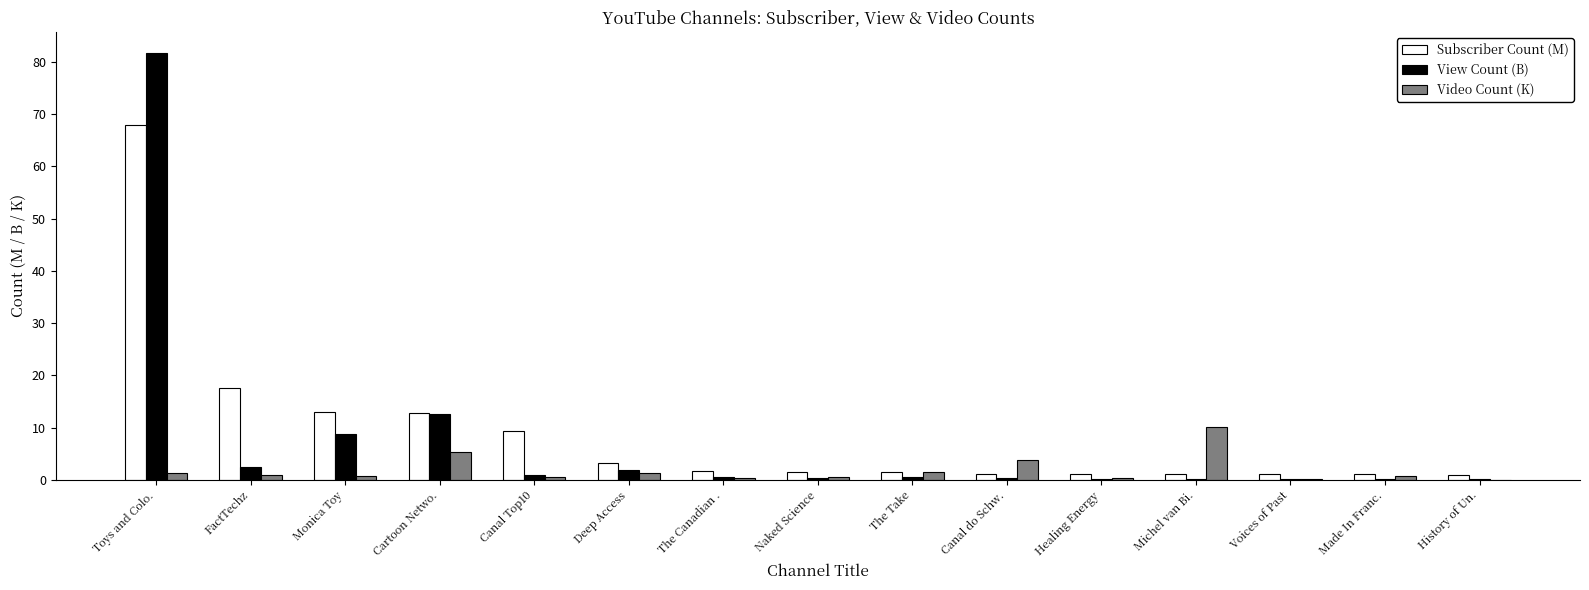

Where is View Count (B) nearest to the value 40?

Cartoon Netwo.